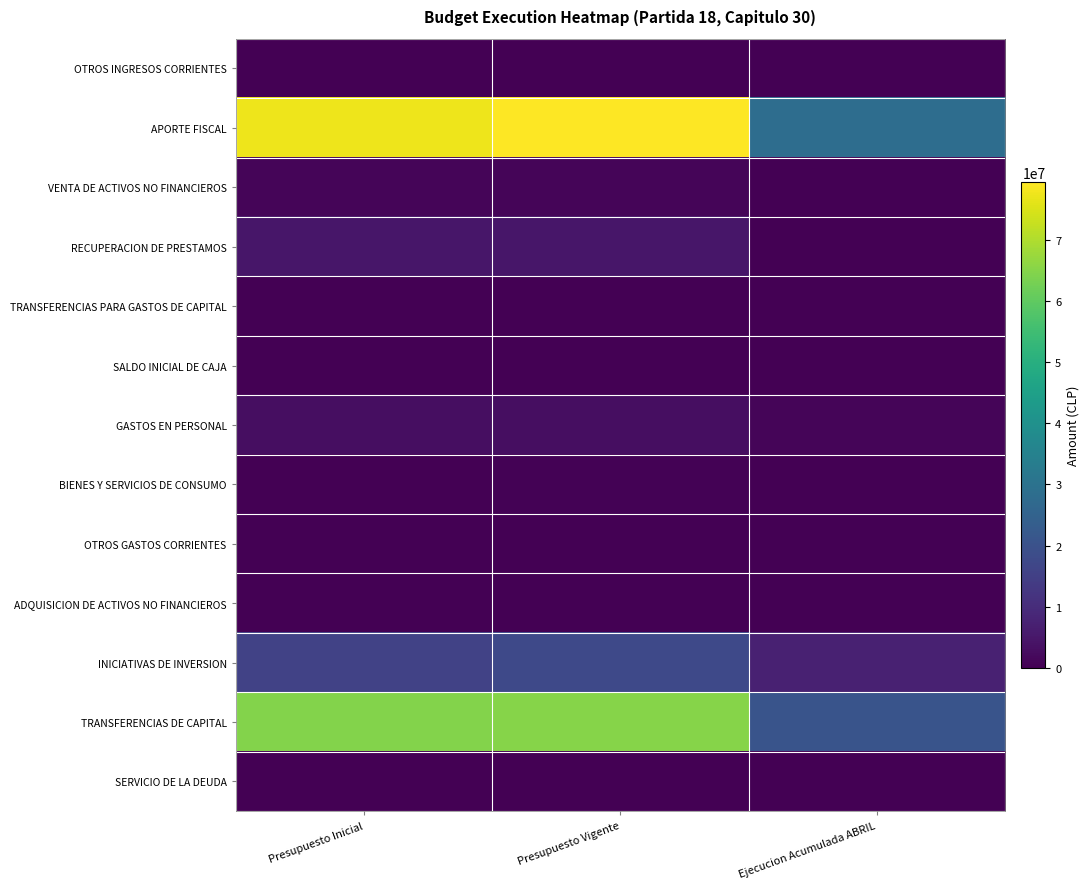

Between Presupuesto Inicial and Presupuesto Vigente, which is larger?

Presupuesto Inicial